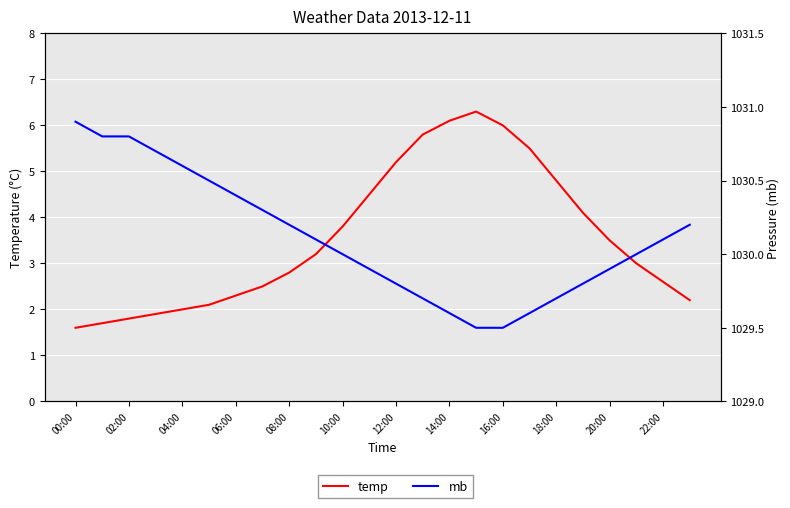

What are all the series names shown in the legend?

temp, mb